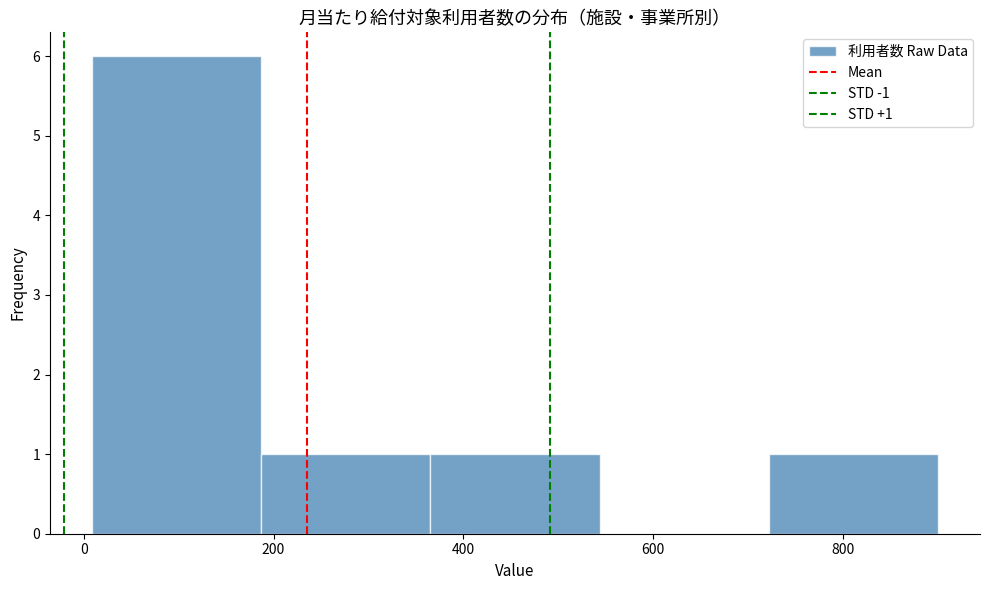

Which range on the x-axis has the tallest bar?

0 to 180